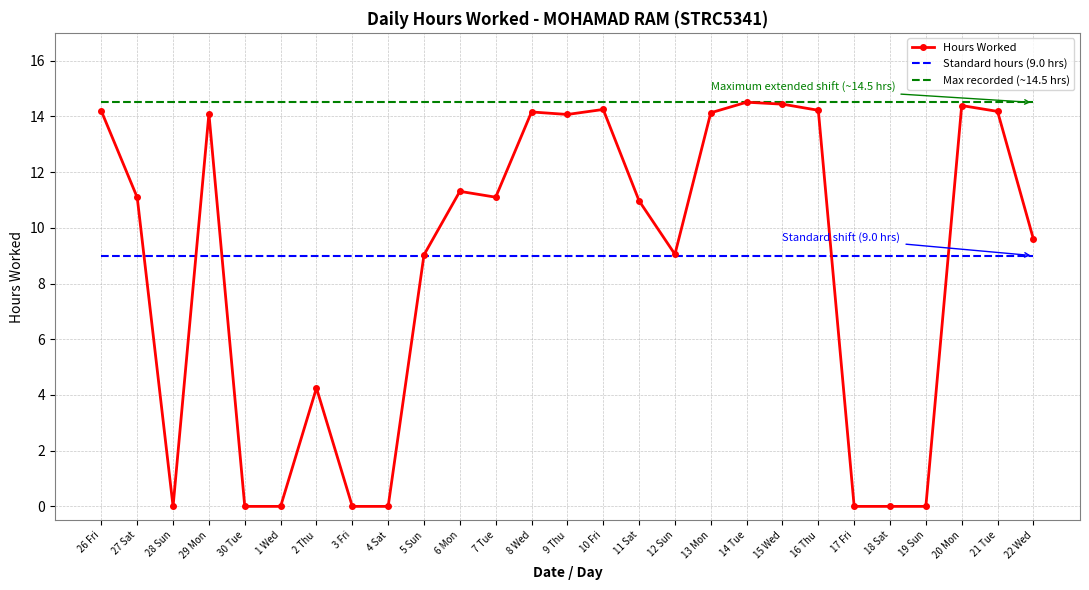

What value does the data have at 20 Mon?

14.4